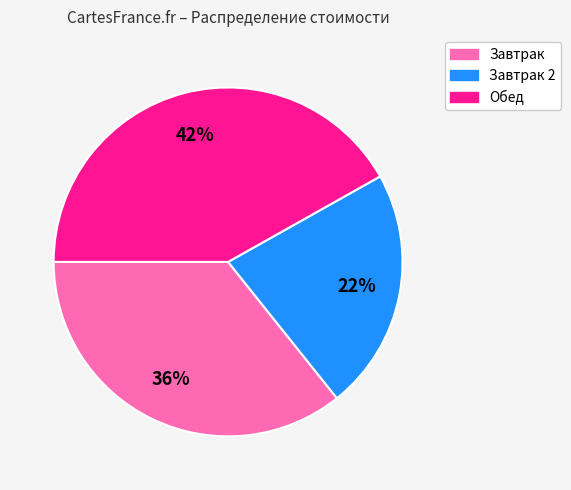

To the nearest percent, what is the combined percentage of Завтрак 2 and Завтрак?

58%